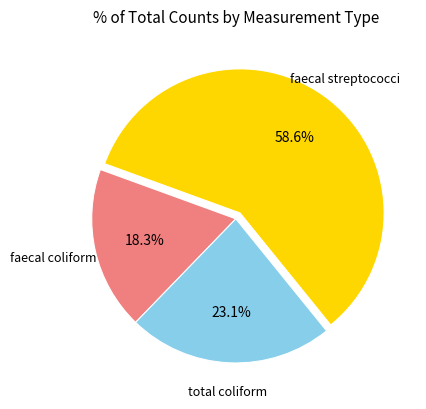

Is there any slice that represents more than half of the pie?

Yes